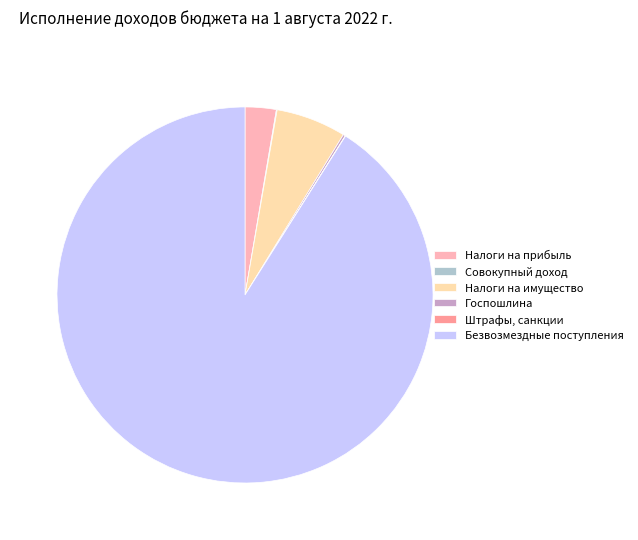

Is it true that Безвозмездные поступления is 77% of the pie?

False